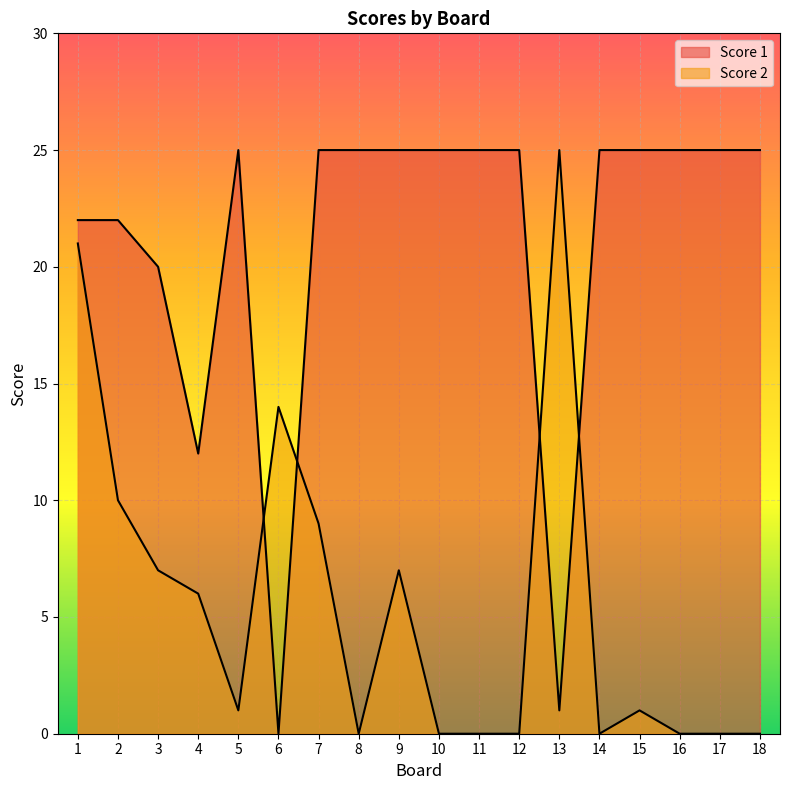

At how many categories does at least one series exceed 22?

13